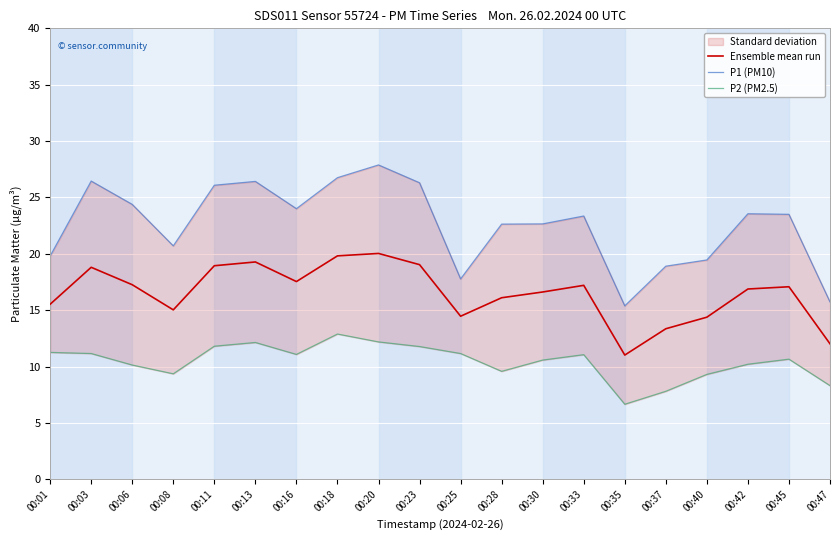

What is the value of the Ensemble mean run point at the 13th from the left?

16.6